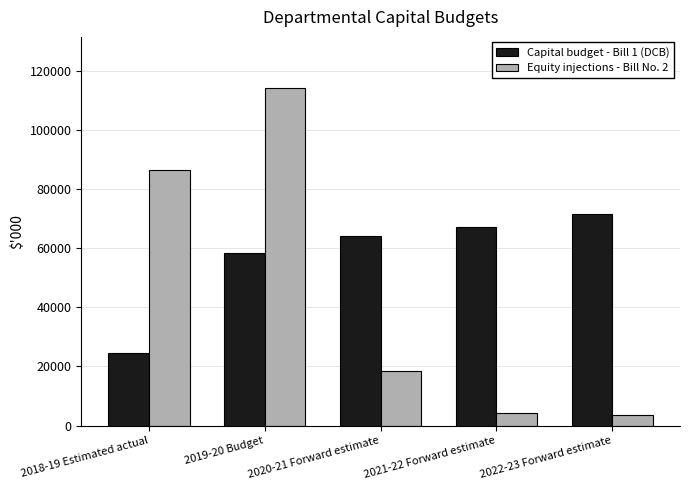

Which series changed the most between 2019-20 Budget and 2022-23 Forward estimate?

Equity injections - Bill No. 2